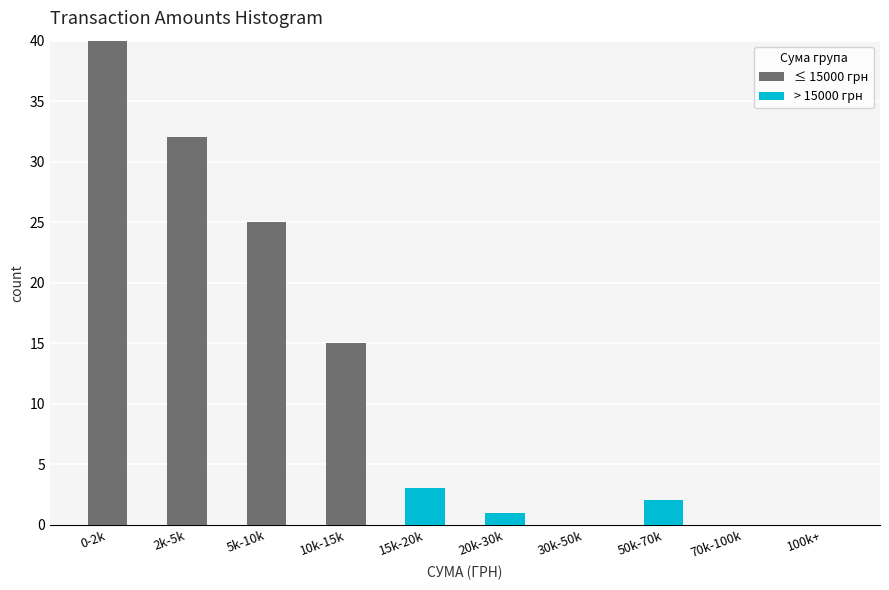

Reading right to left, transcribe the values for ≤ 15000 грн.

100k+=0	70k-100k=0	50k-70k=0	30k-50k=0	20k-30k=0	15k-20k=0	10k-15k=15	5k-10k=25	2k-5k=32	0-2k=40